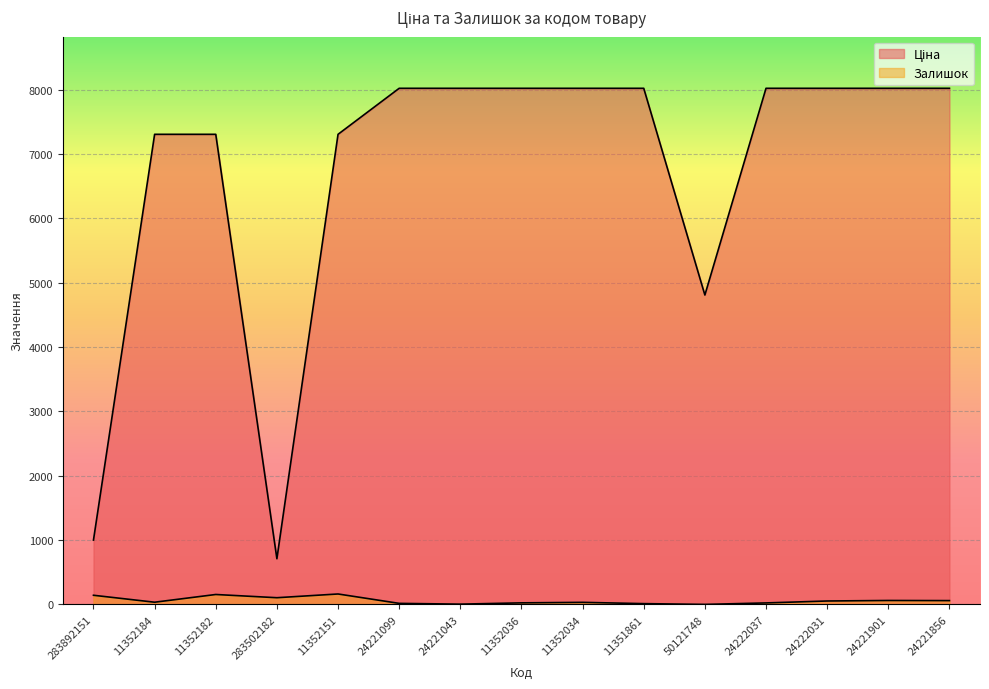

Rank the categories by Залишок value from lowest to highest.

50121748, 24221043, 11351861, 24221099, 24222037, 11352036, 11352034, 11352184, 24222031, 24221856, 24221901, 283502182, 283892151, 11352182, 11352151